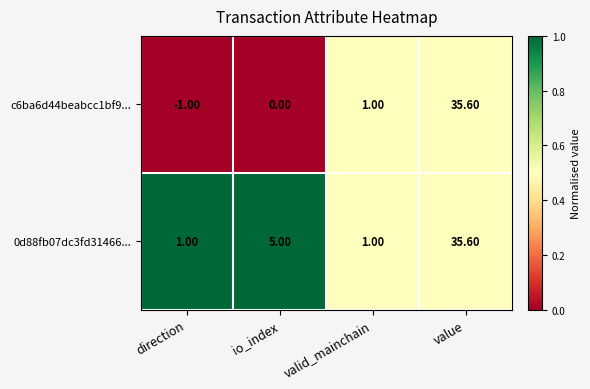

How many data points in 0d88fb07dc3fd31466... are less than 5?

2